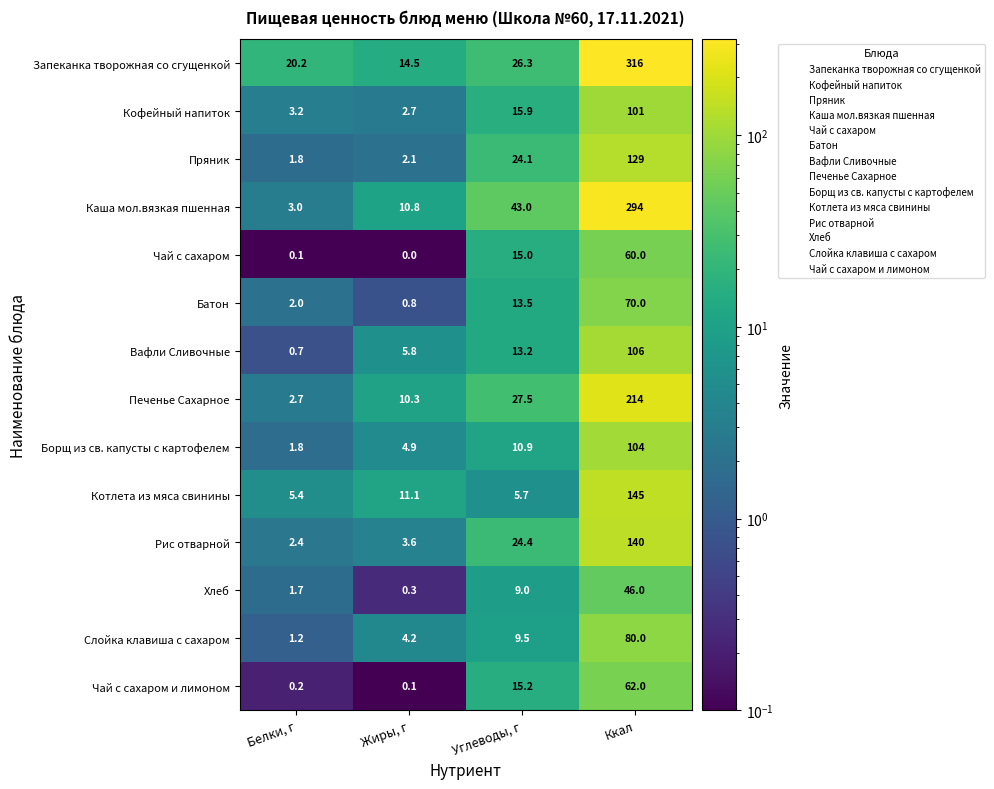

What is the difference between the second highest and minimum values in the Вафли Сливочные series?

12.5